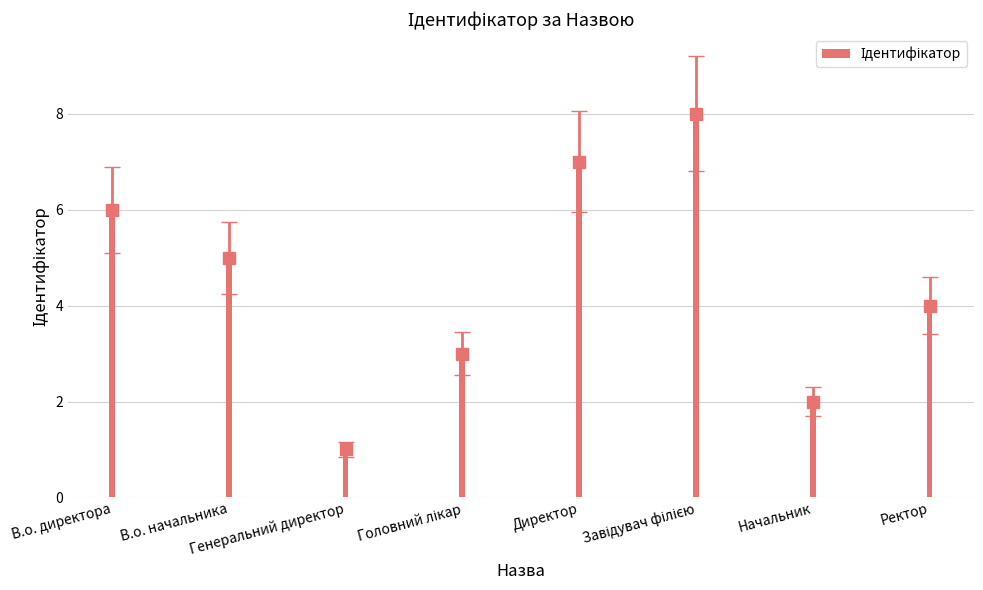

What is the label of the 7th bar from the left?

Начальник